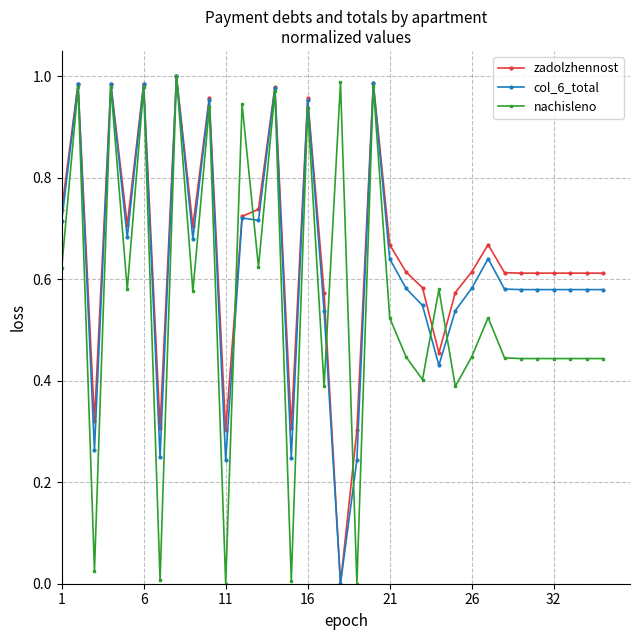

The nachisleno series shows 0.7 at 32. True or false?

False